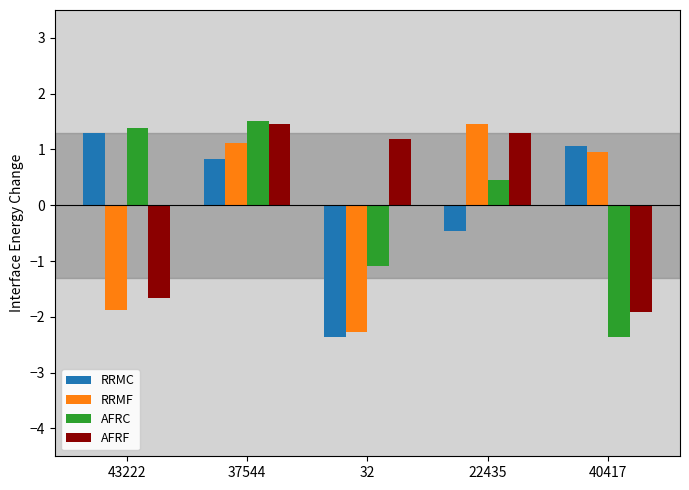

Where is AFRC nearest to the value 0?

22435